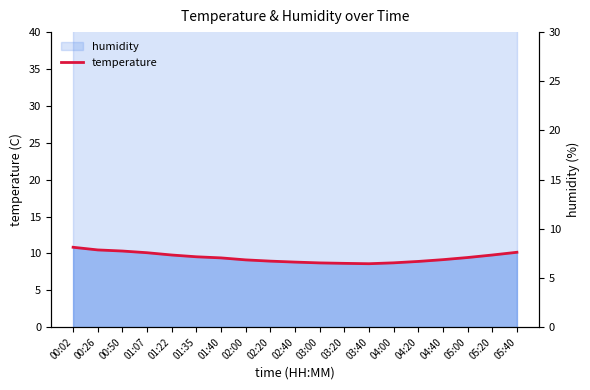

What position from the right is 03:20?

8